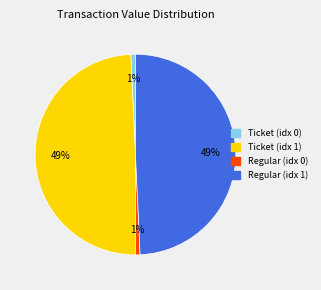

Does any single category account for the majority?

No